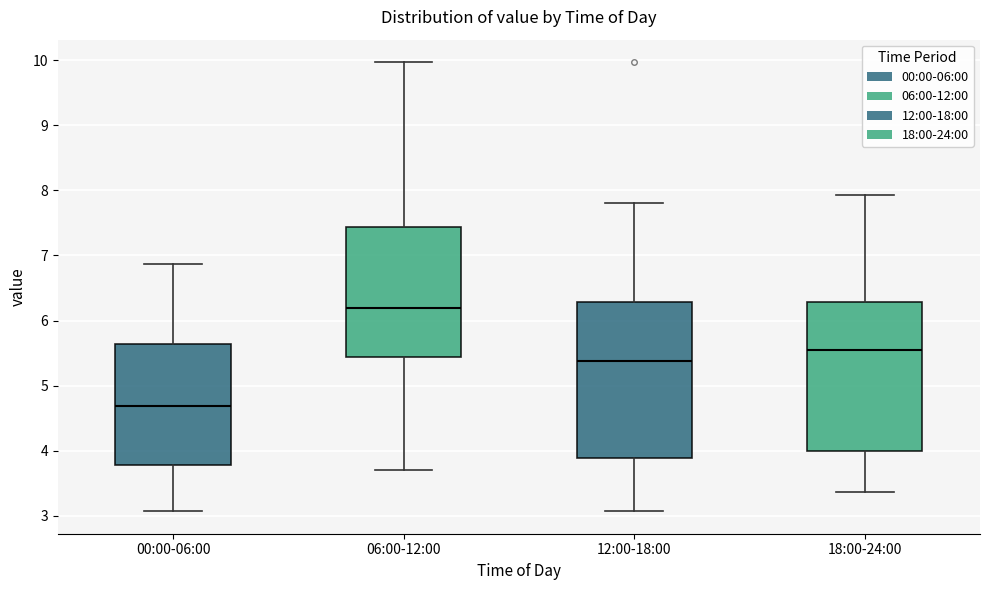

Which box is the tallest, from its lower edge to its upper edge?

12:00-18:00